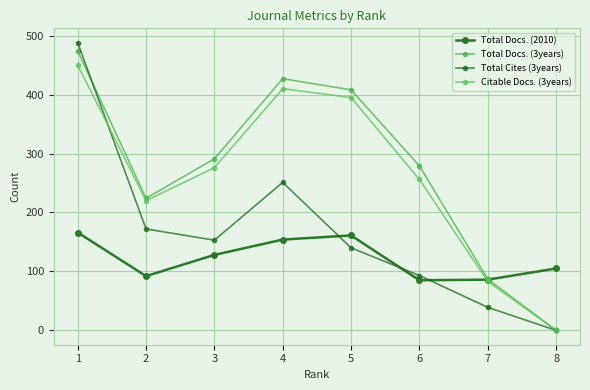

What is the maximum value shown in the chart?

488